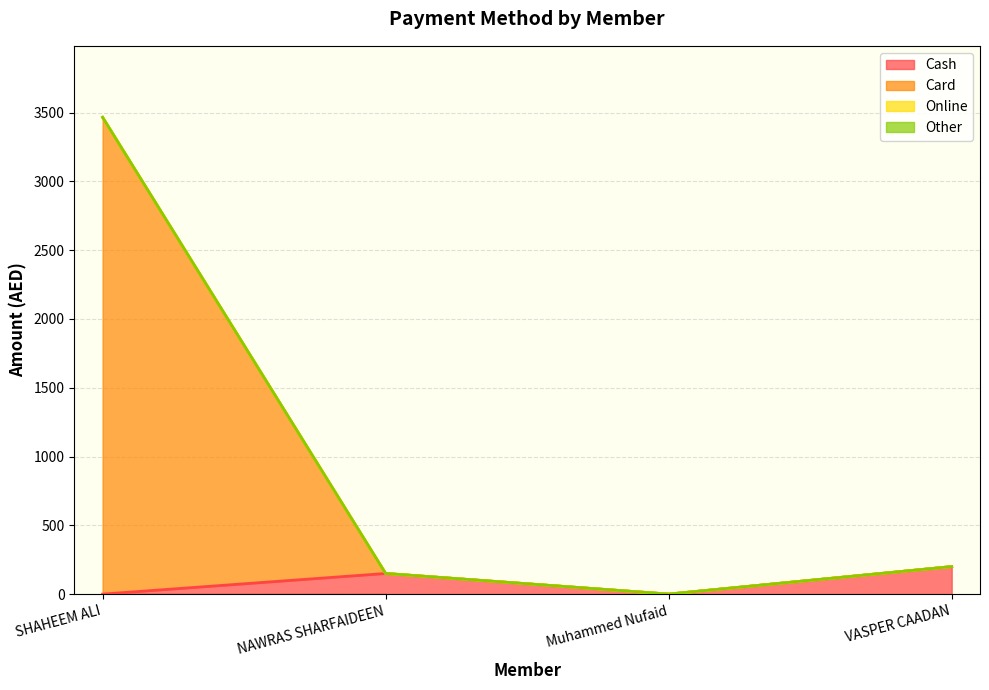

How many Cash values are between 0 and 200?

4